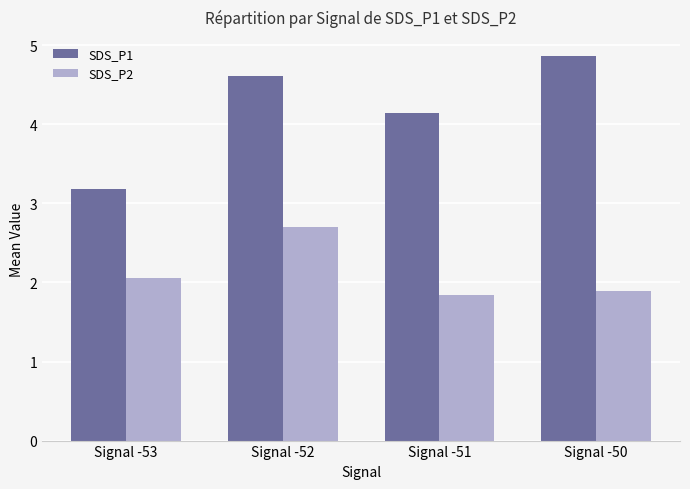

Is the value of SDS_P1 at Signal -50 greater than the value of SDS_P2 at Signal -50?

Yes